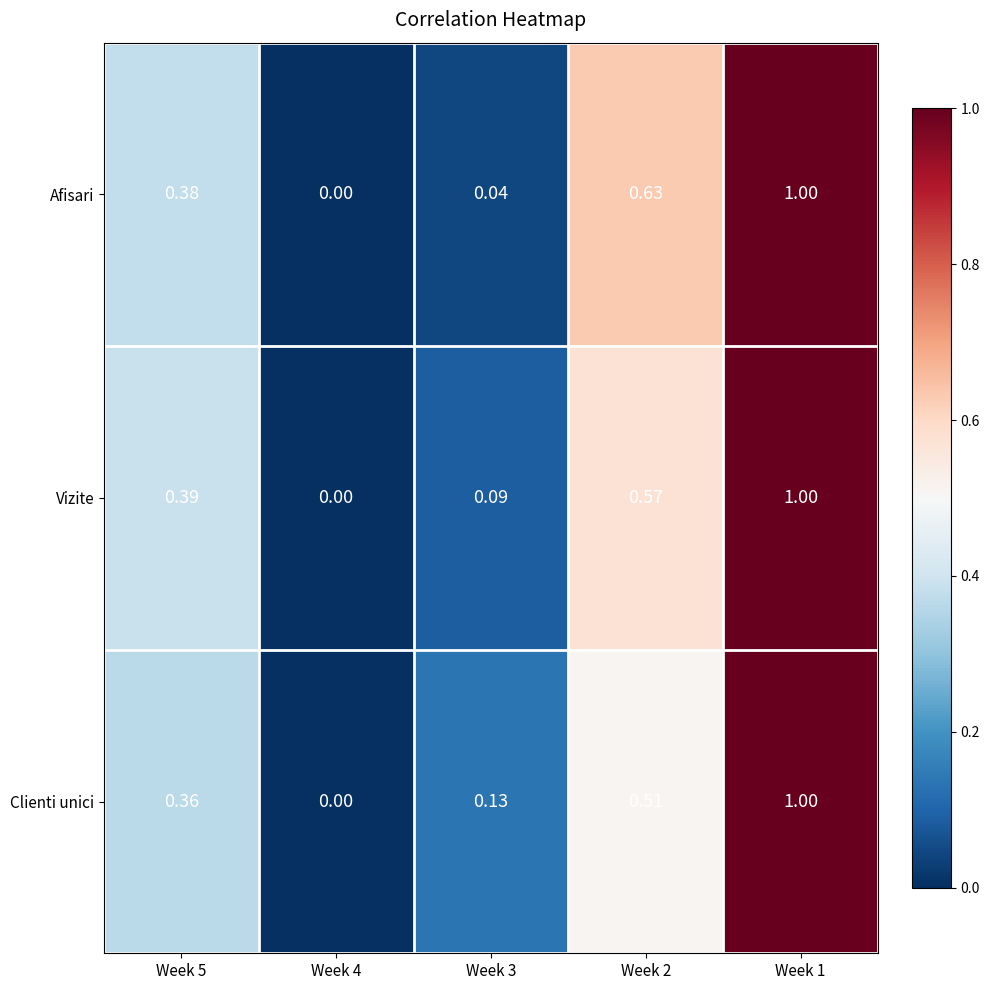

Which category has the highest value across all series?

Week 1